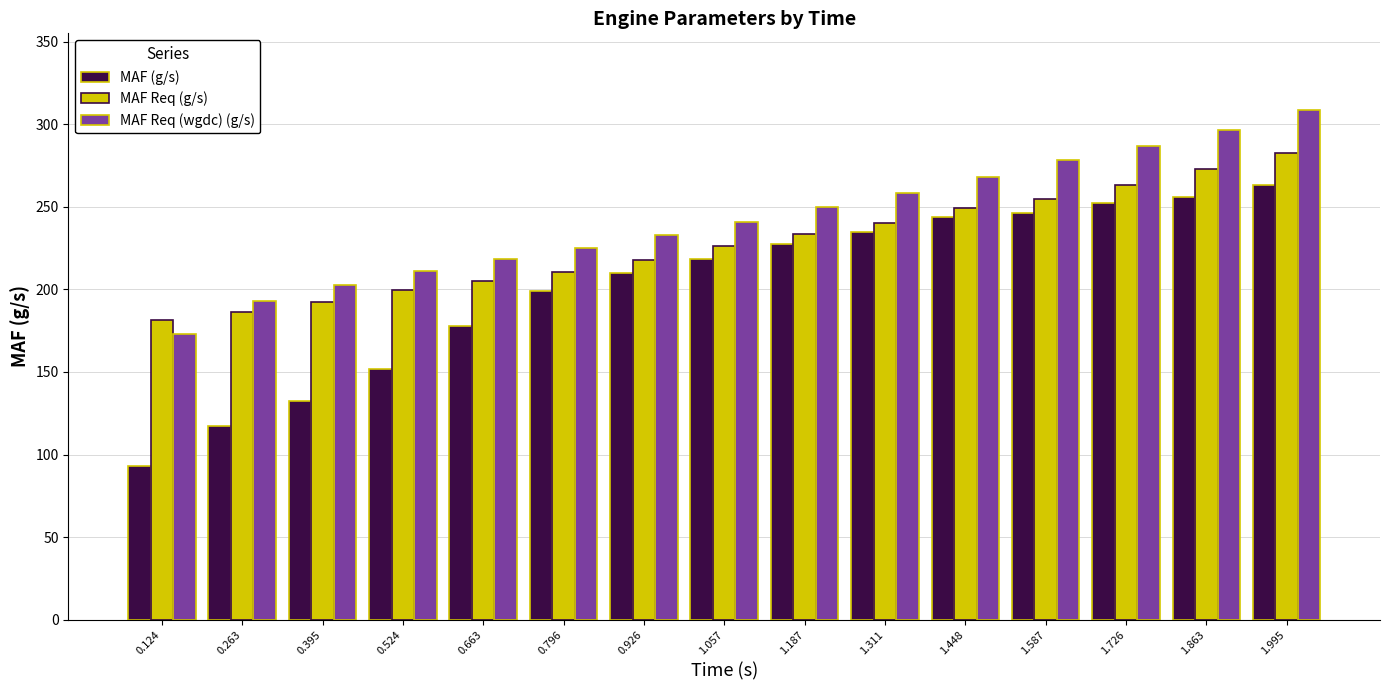

What is the sum of the MAF Req (g/s) values at 0.796 and 0.263?

396.8